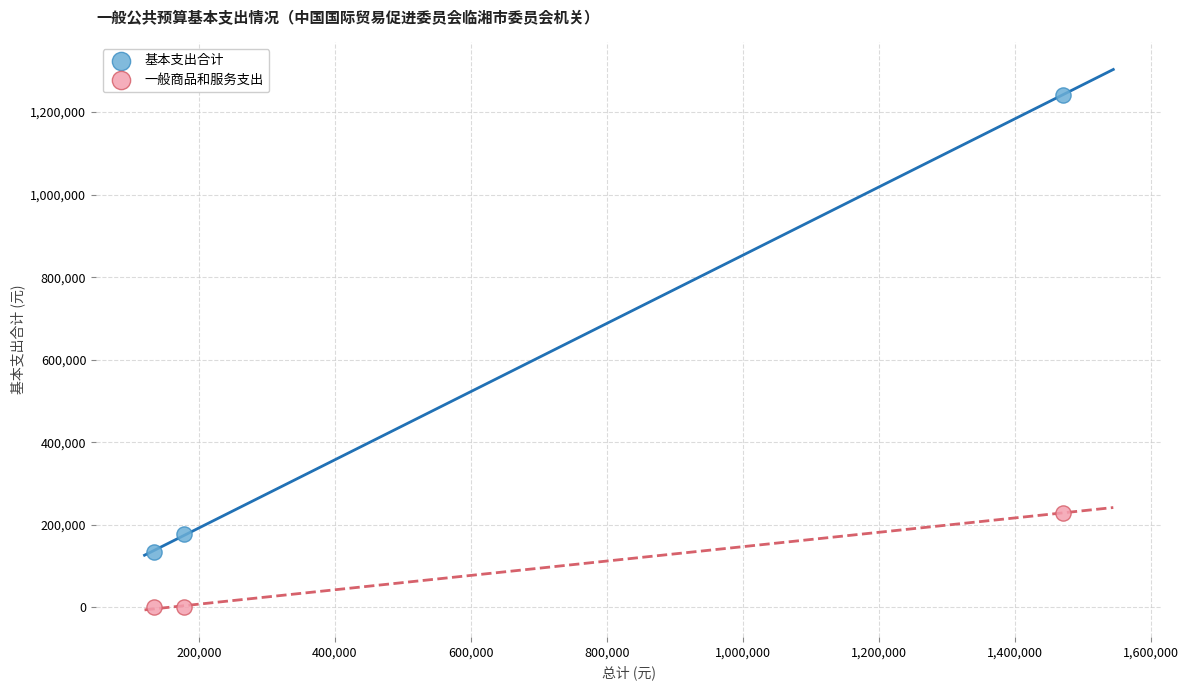

In the 基本支出合计 series, what Y value is closest to 687941?

178023.5